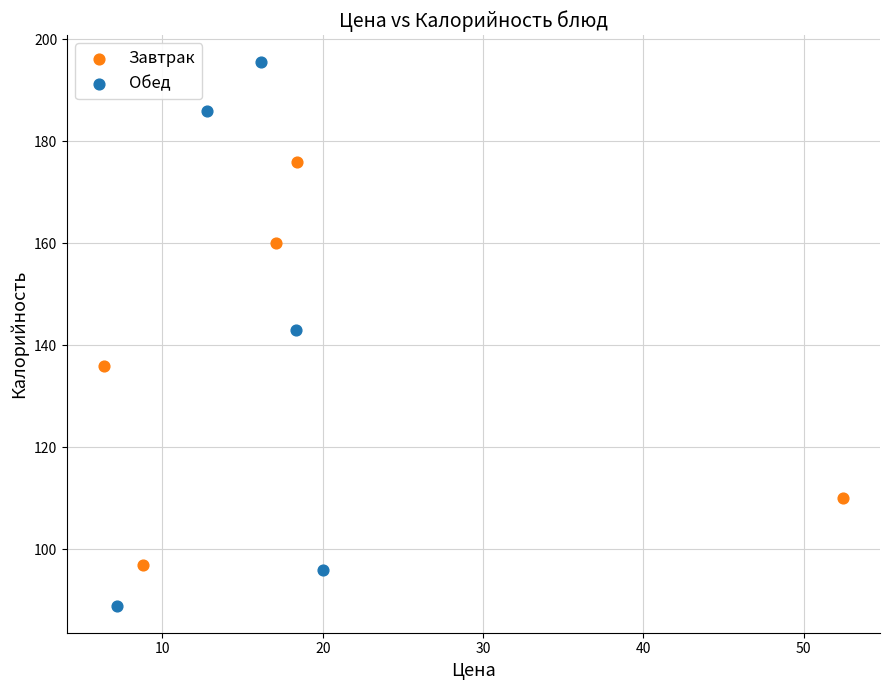

Which series reaches the minimum Y coordinate?

Обед